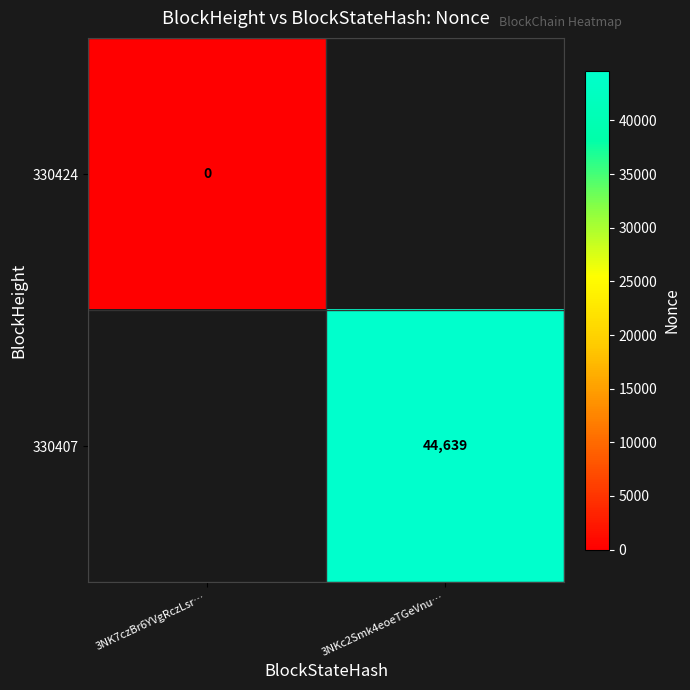

Rank the series at 3NK7czBr6YVgRczLsr… from highest to lowest value.

330424, 330407